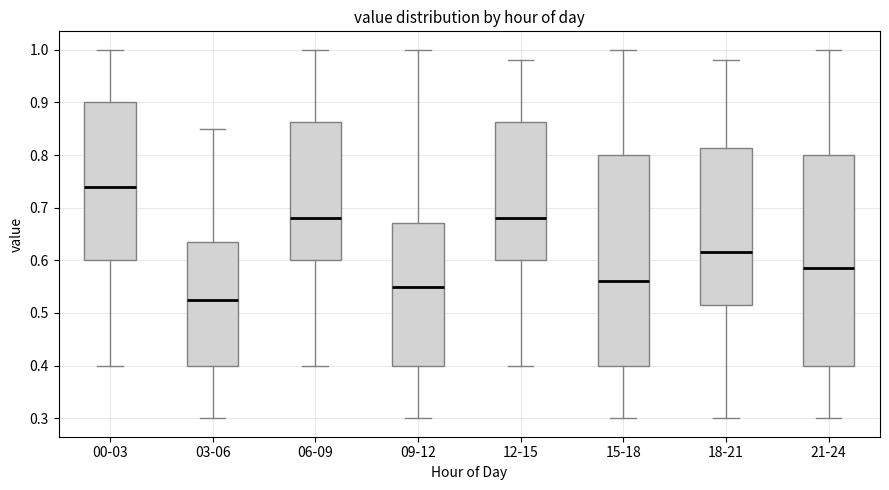

Which box's median line is the highest?

00-03